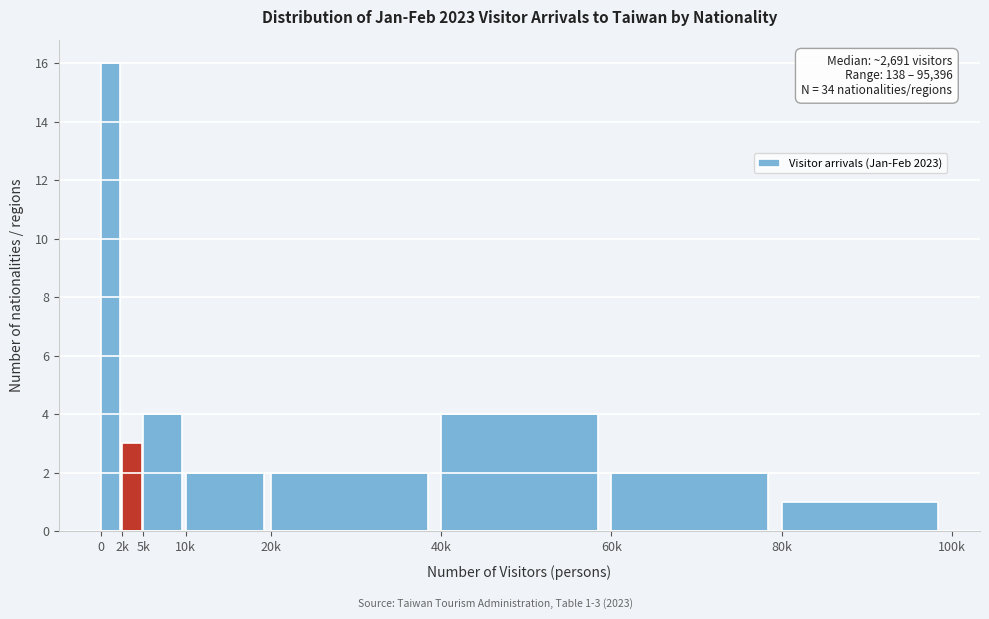

Reading right to left, extract all data points from this chart.

1	2	4	2	2	4	3	16